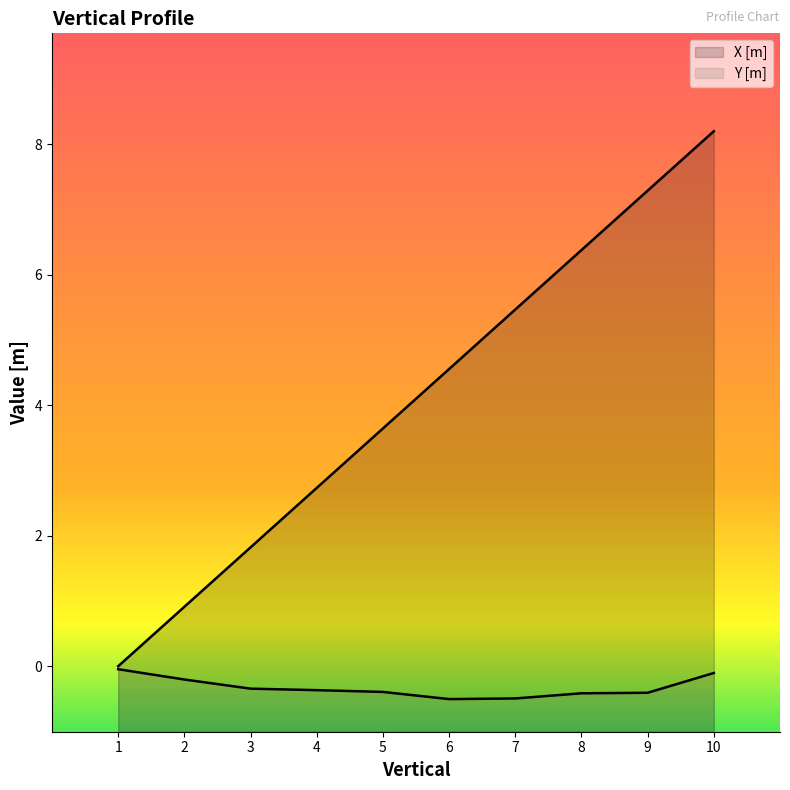

Which category has the lowest value in the X [m] series?

1